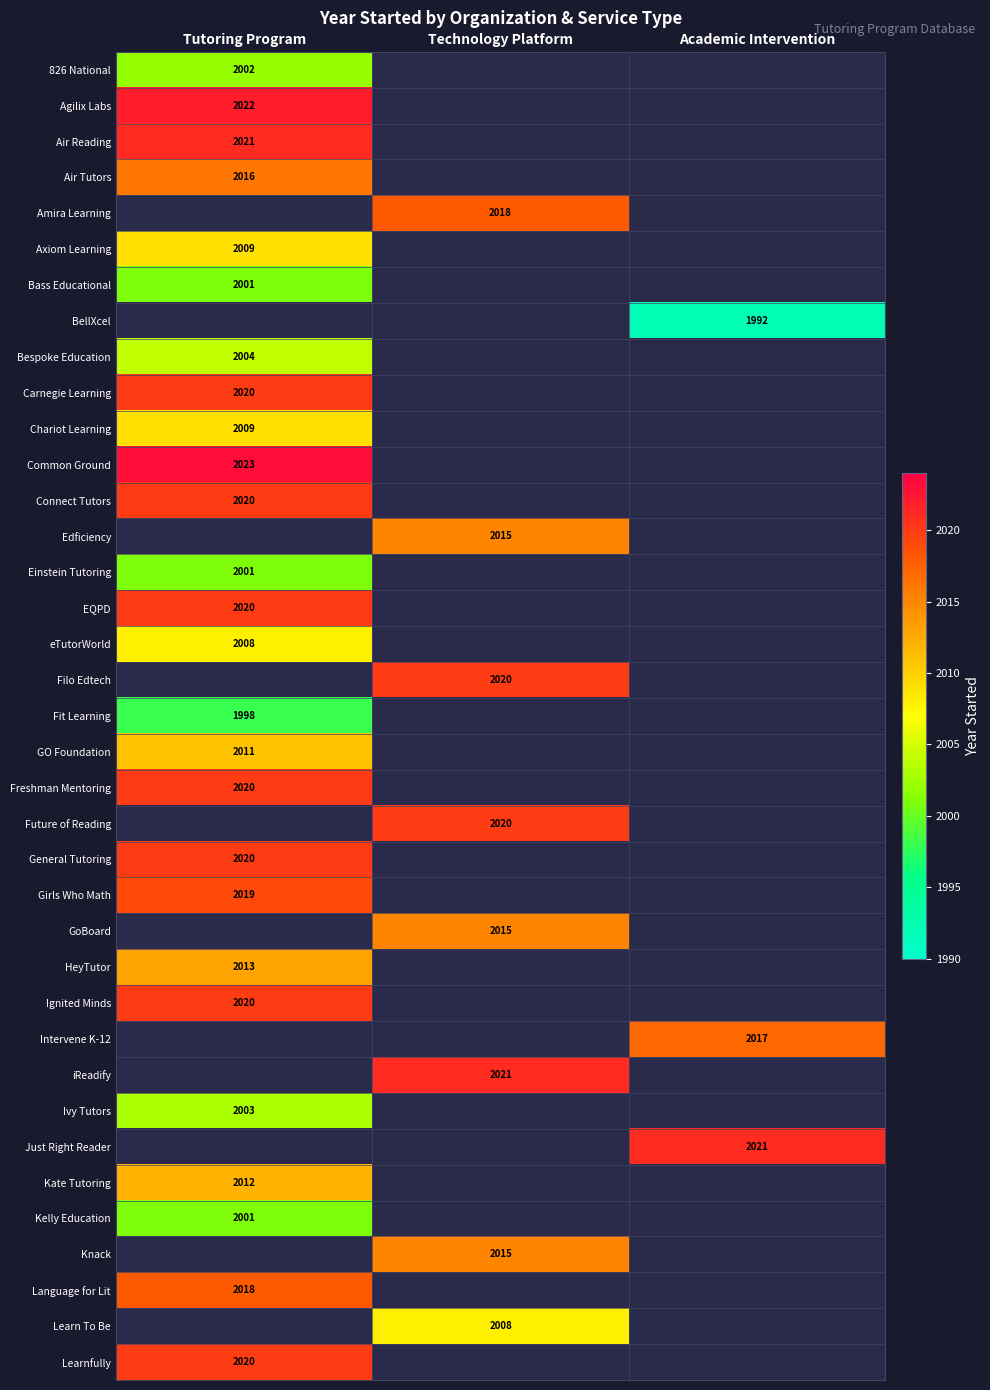

The General Tutoring series shows 2020 at Tutoring Program. True or false?

True